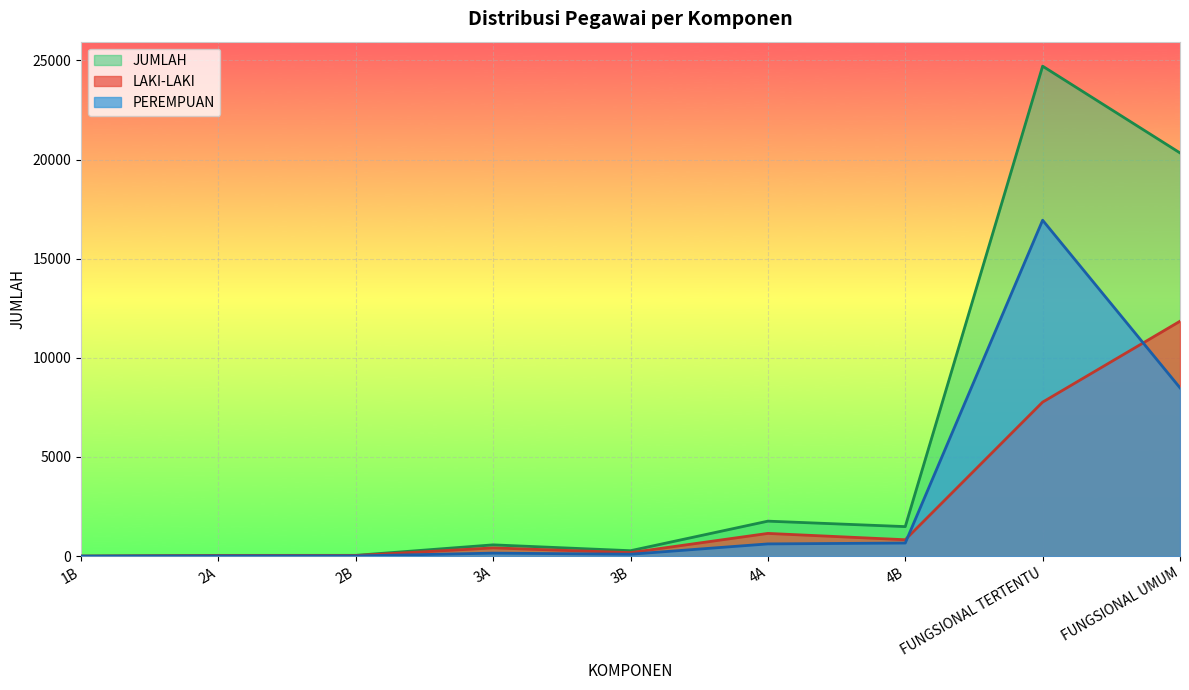

List the labels in order of PEREMPUAN value, smallest first.

1B, 2A, 2B, 3B, 3A, 4A, 4B, FUNGSIONAL UMUM, FUNGSIONAL TERTENTU